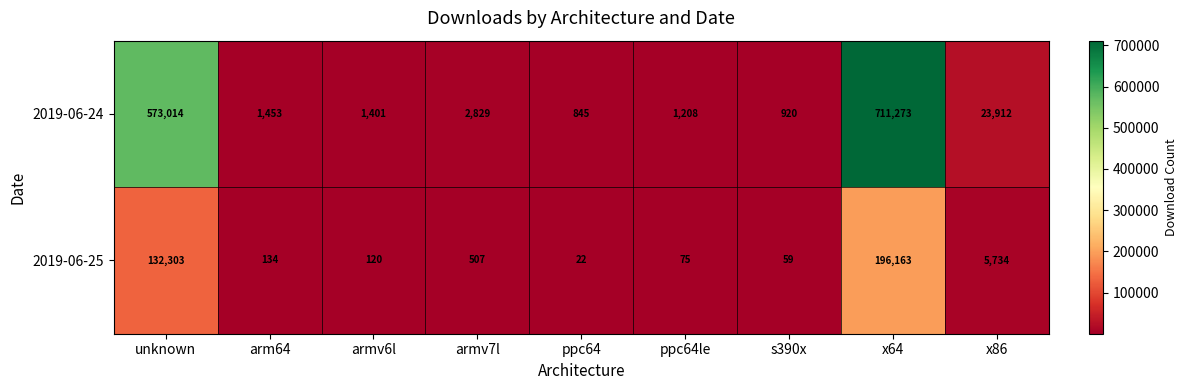

Reading left to right, list all the values displayed in this chart.

2019-06-24: unknown=573014	arm64=1453	armv6l=1401	armv7l=2829	ppc64=845	ppc64le=1208	s390x=920	x64=711273	x86=23912
2019-06-25: unknown=132303	arm64=134	armv6l=120	armv7l=507	ppc64=22	ppc64le=75	s390x=59	x64=196163	x86=5734